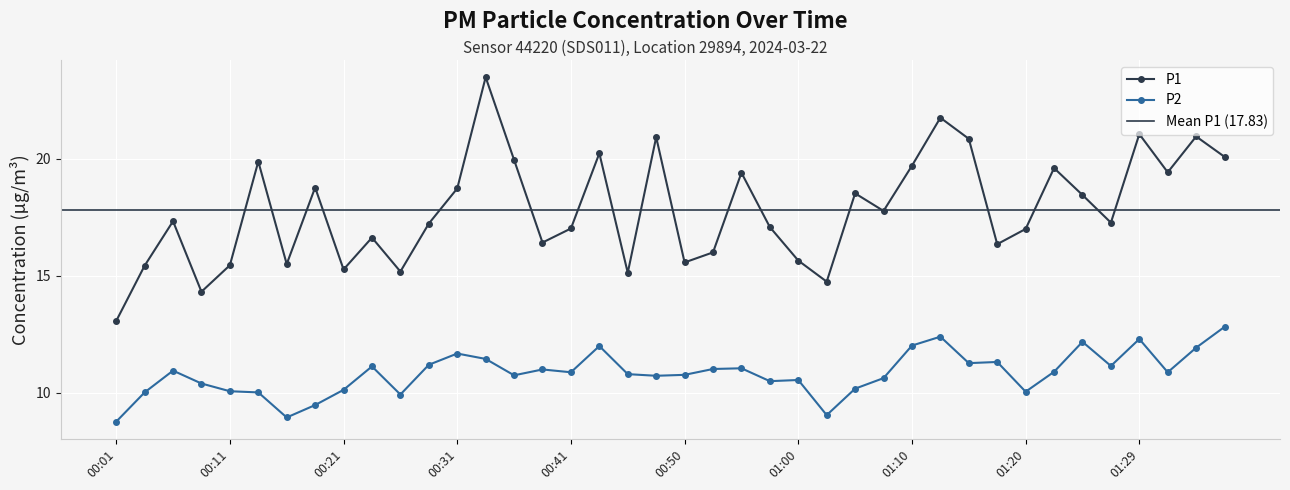

Where is the first local minimum for P2?

00:16